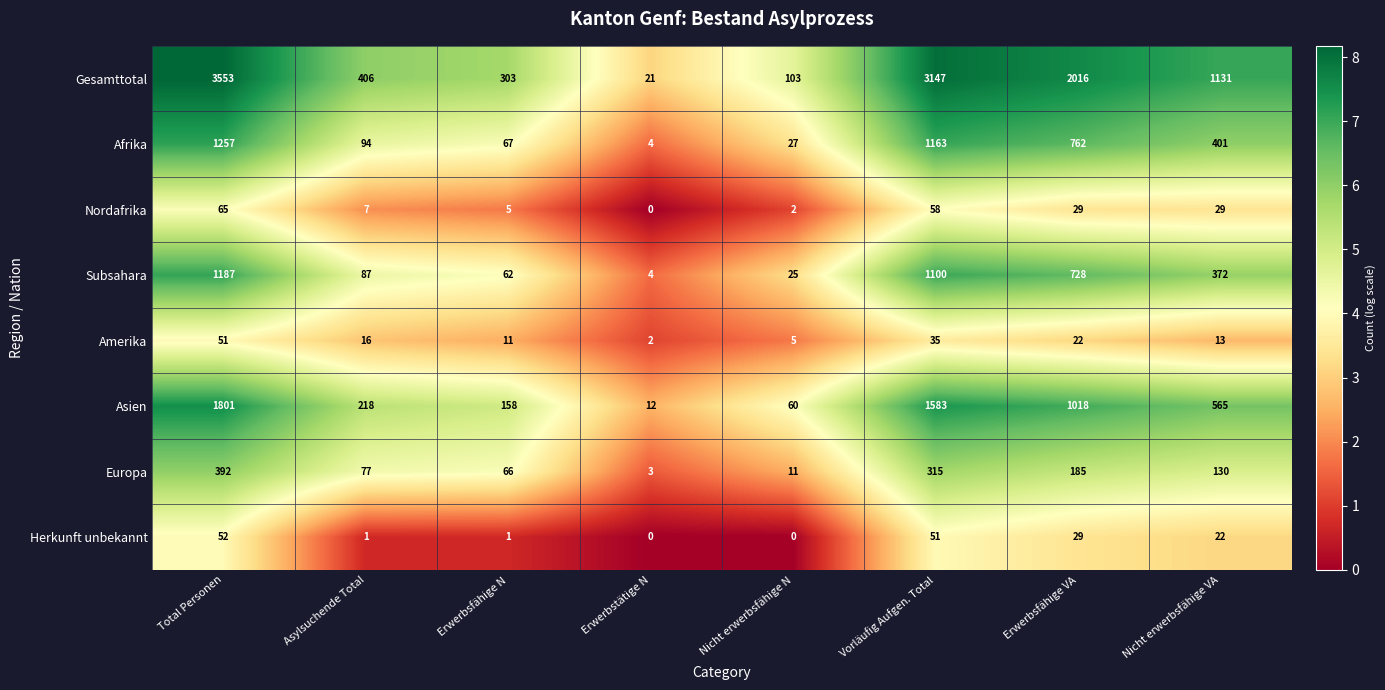

The value of Europa at Vorläufig Aufgen. Total is 558. True or false?

False